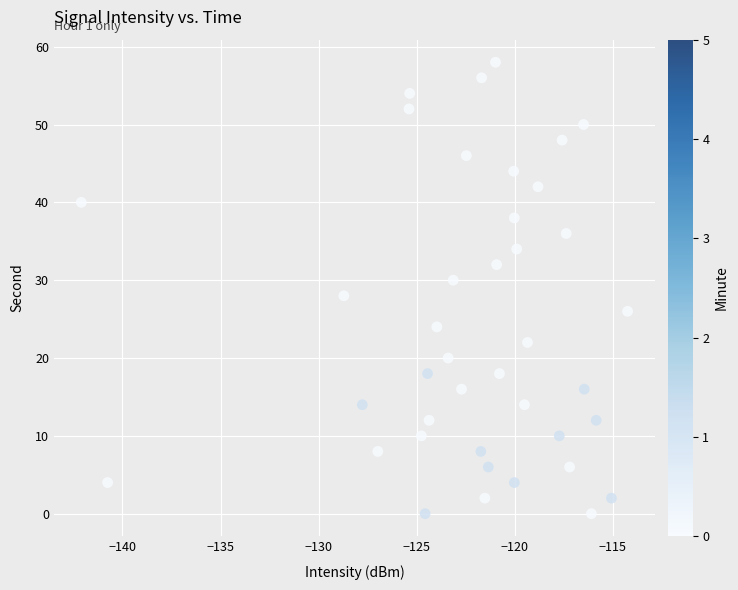

What is the range of Y values (max minus min)?

58